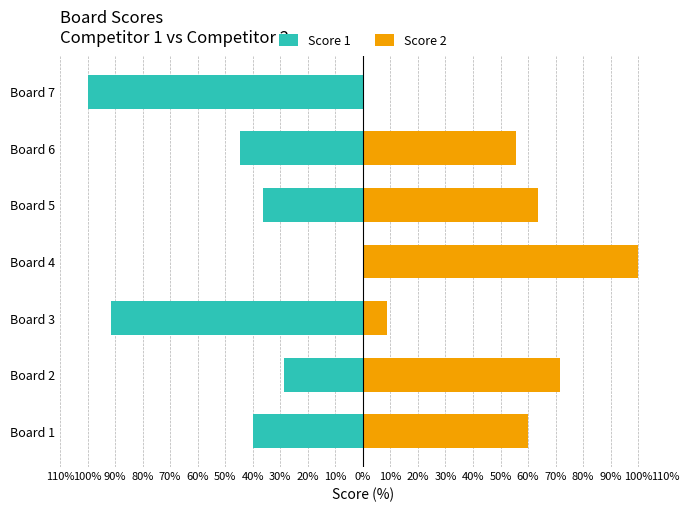

What is the total value across all series at Board 6?

11.1